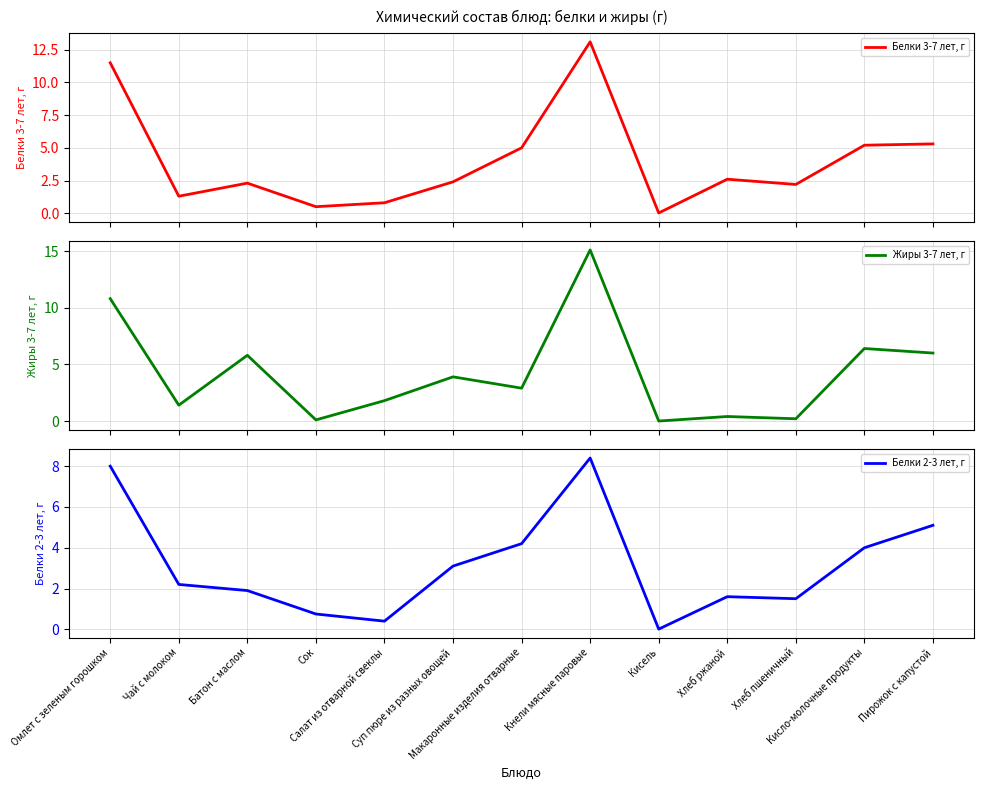

Where is Белки 2-3 лет, г nearest to the value 4?

Кисло-молочные продукты